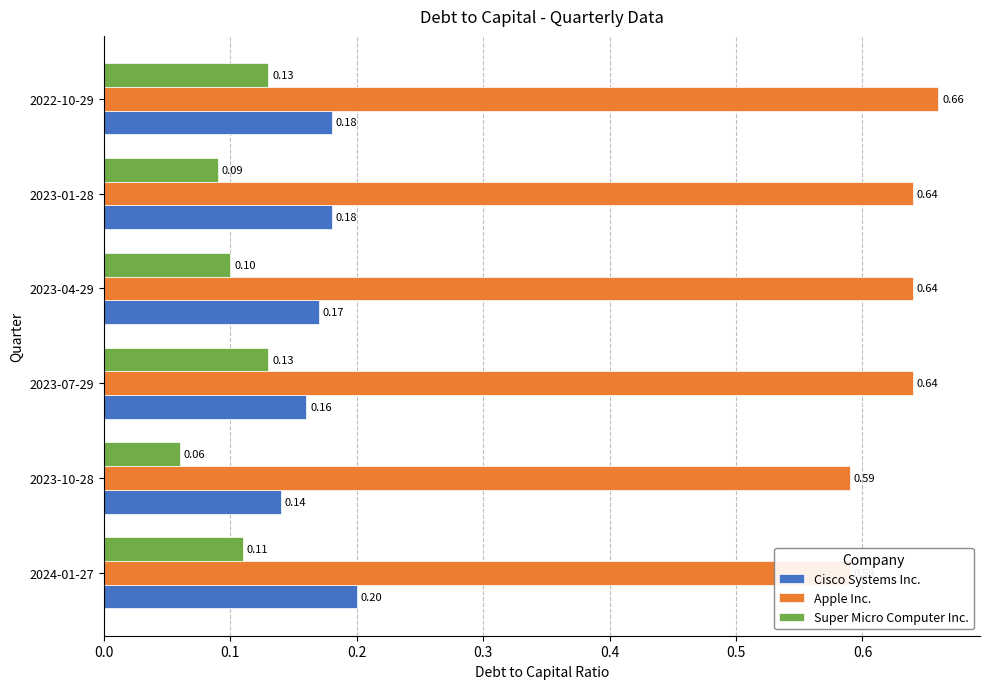

Which series changed the most between 2023-10-28 and 2023-07-29?

Super Micro Computer Inc.